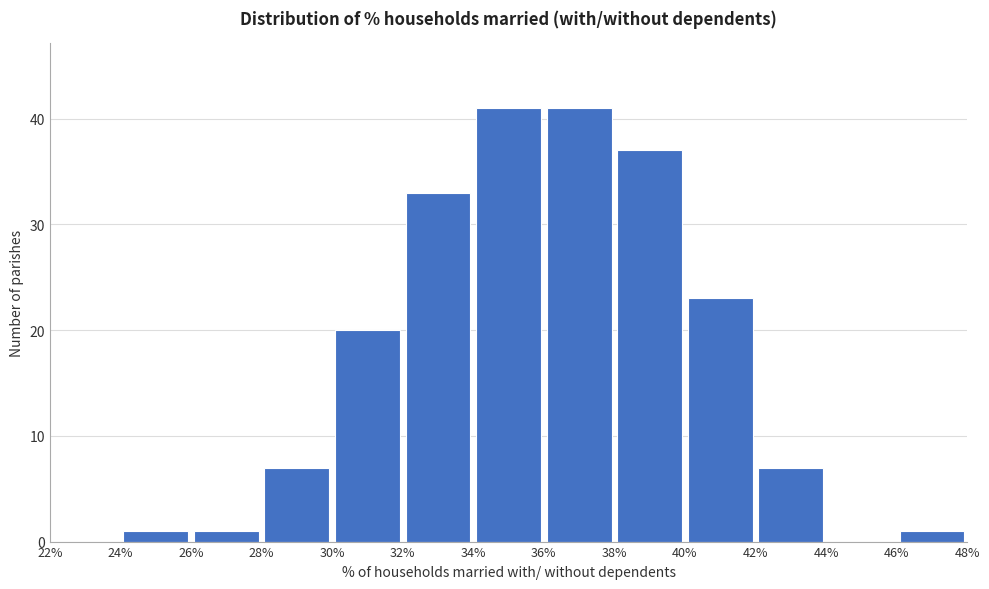

Reading left to right, list every bar in this chart as the range it spans on the x-axis followed by its height. The values are not printed on the chart, so give them approximately, as read against the axis.

22% to 24%: 0
24% to 26%: 1
26% to 28%: 1
28% to 30%: 7
30% to 32%: 20
32% to 34%: 33
34% to 36%: 41
36% to 38%: 41
38% to 40%: 37
40% to 42%: 23
42% to 44%: 7
44% to 46%: 0
46% to 48%: 1